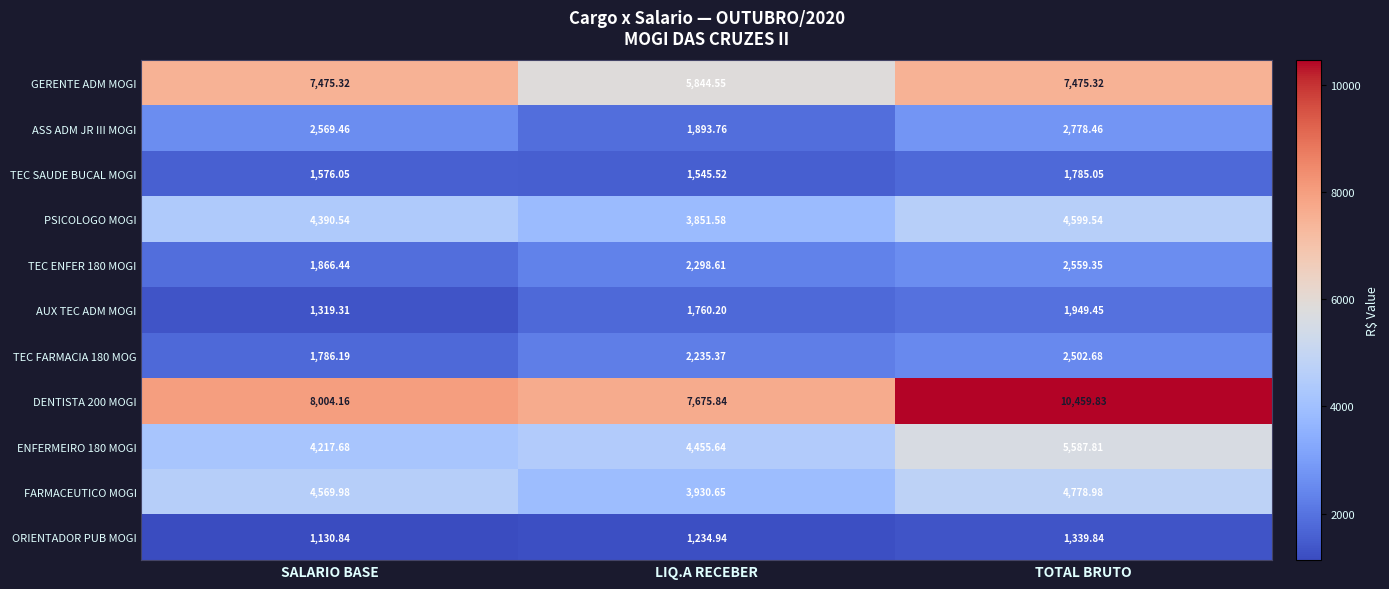

What is the spread (max minus min) of values at LIQ.A RECEBER?

6440.9